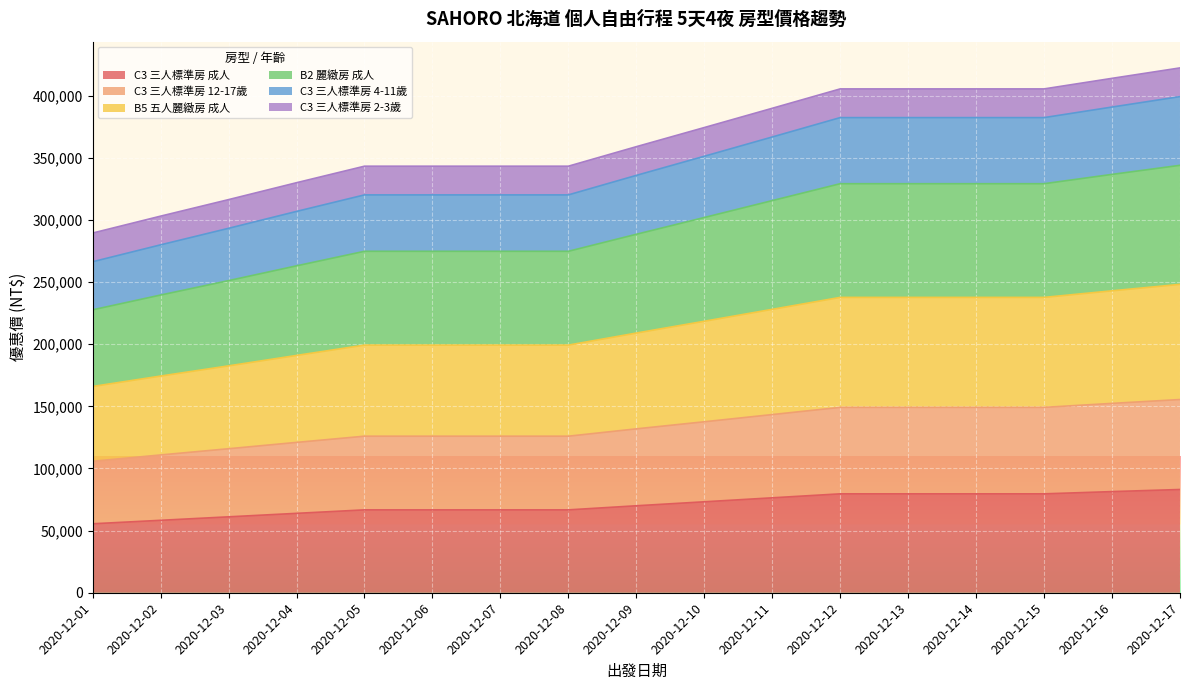

What are all the series names shown in the legend?

C3 三人標準房 成人, C3 三人標準房 12-17歲, B5 五人麗緻房 成人, B2 麗緻房 成人, C3 三人標準房 4-11歲, C3 三人標準房 2-3歲